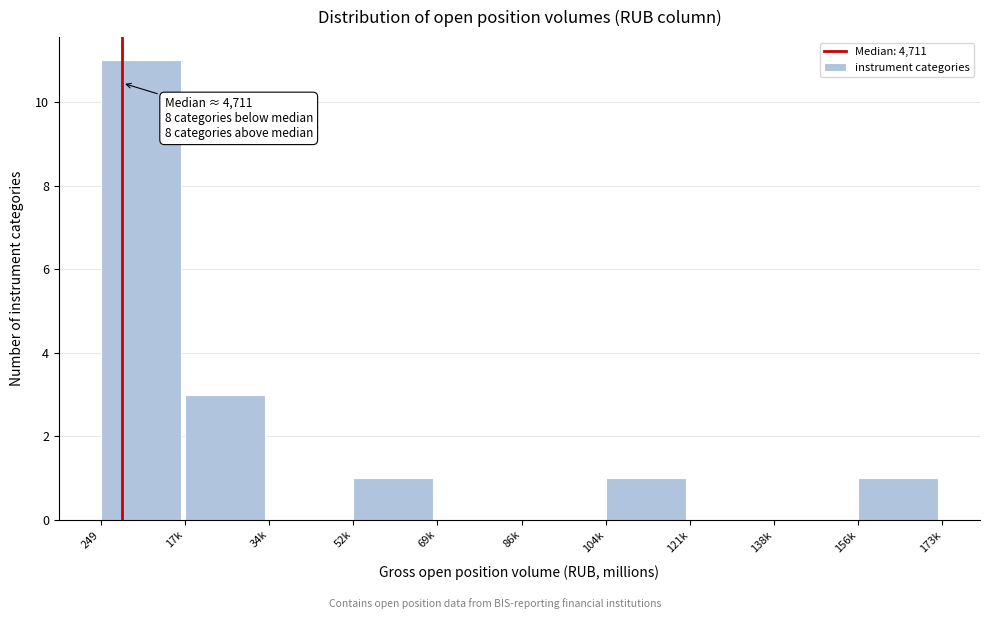

Reading right to left, transcribe all the data shown in this chart.

156k=1	138k=0	121k=0	104k=1	86k=0	69k=0	52k=1	34k=0	17k=3	249=11